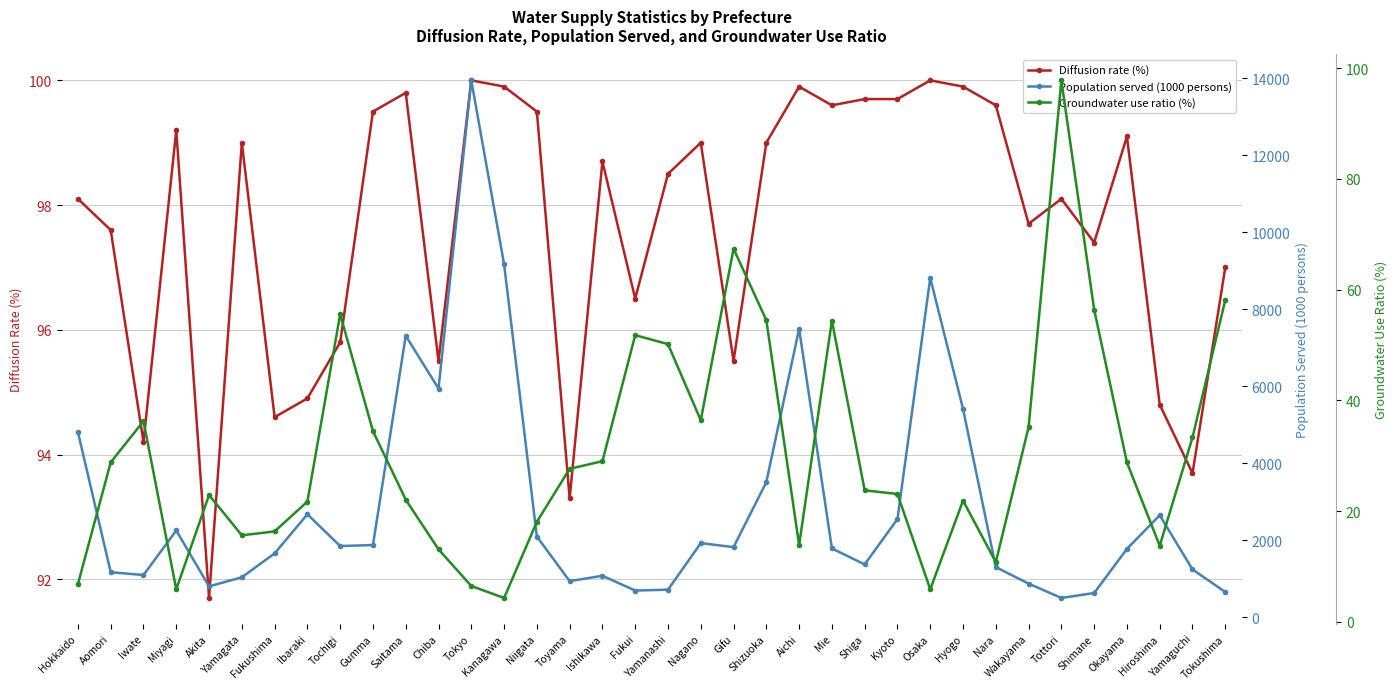

Count the number of data series in this chart.

3